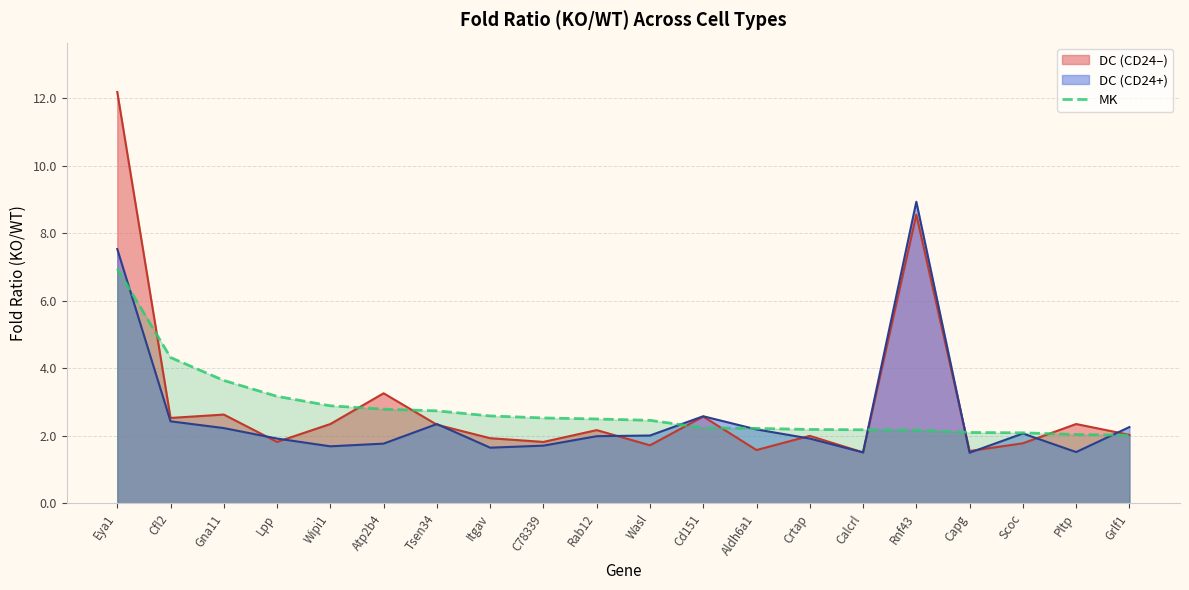

What is the maximum value for DC (CD24–)?

12.2